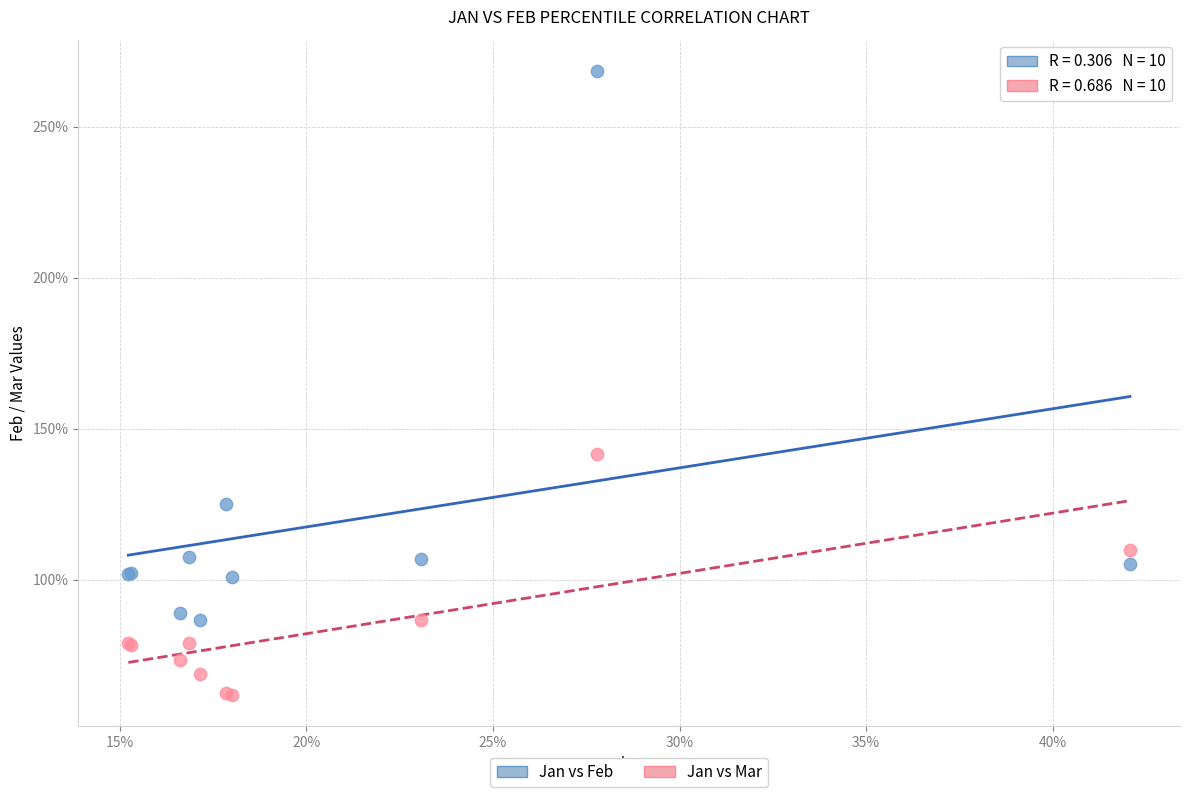

Which series has the largest Y range (max minus min)?

Jan vs Feb